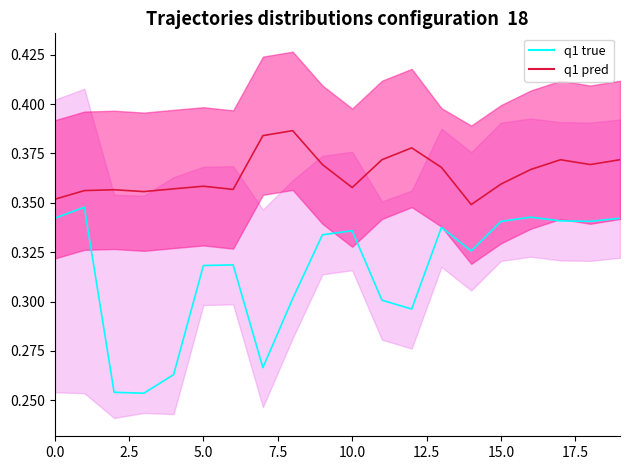

Rank the categories by zone_0_lower value from lowest to highest.

2, 4, 3, 7, 1, 0, 12, 11, 8, 5, 6, 14, 9, 10, 13, 15, 18, 17, 19, 16